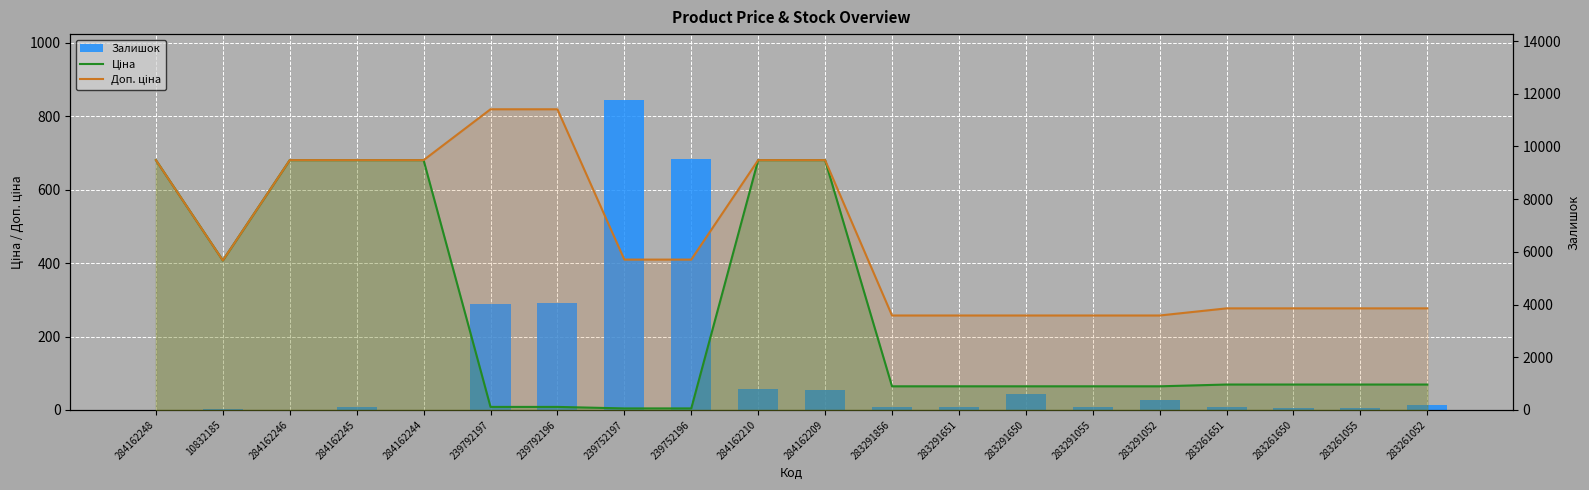

The Ціна series shows 963.5 at 283261055. True or false?

True